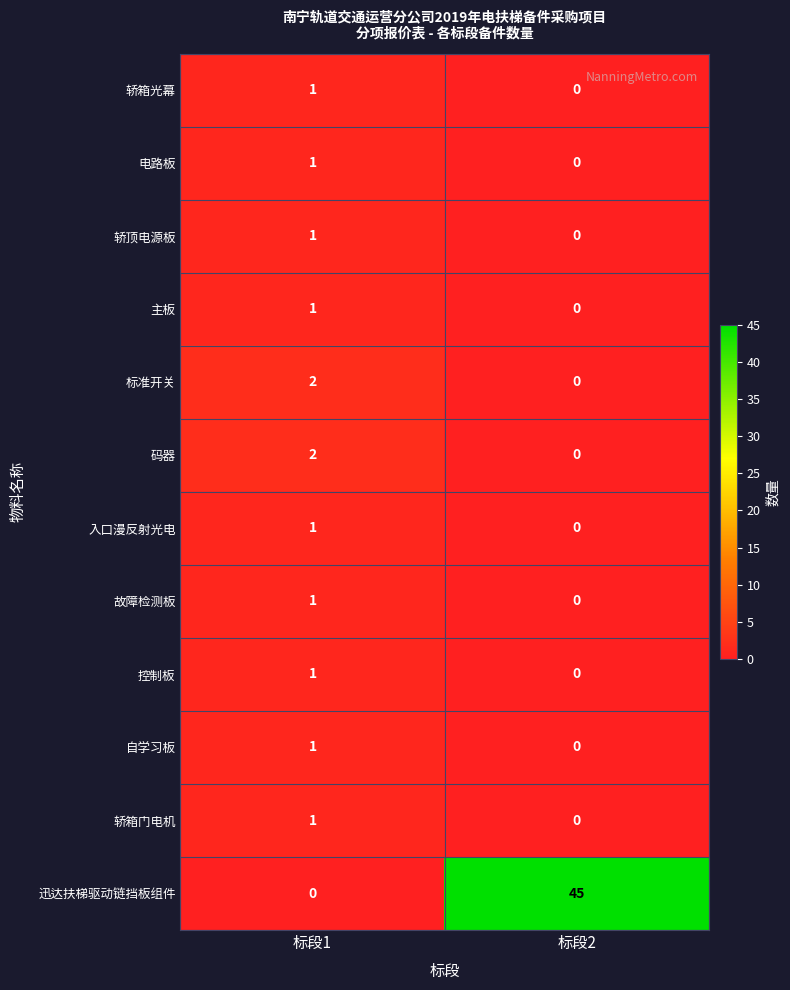

At which category is the sum across all series the highest?

标段2